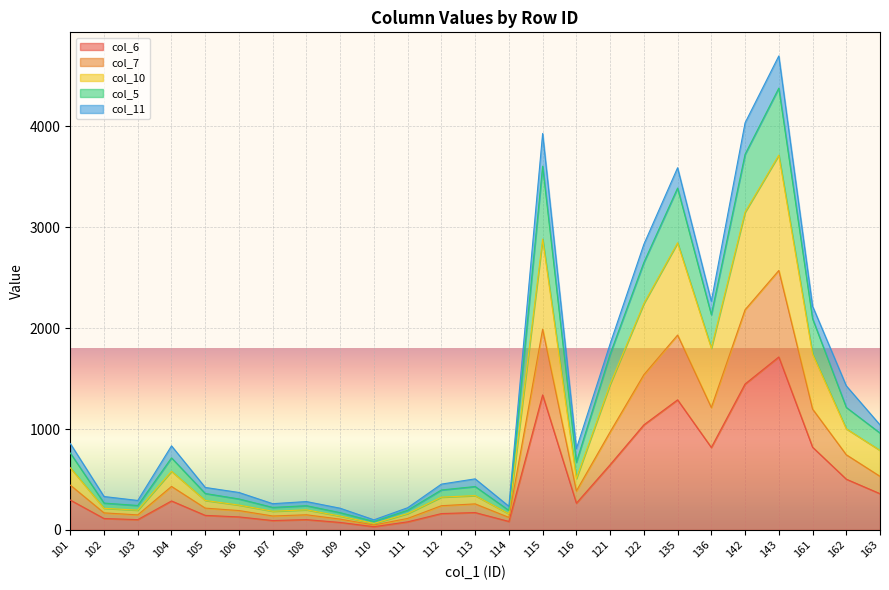

The value of col_6 at 105 is 144. True or false?

True